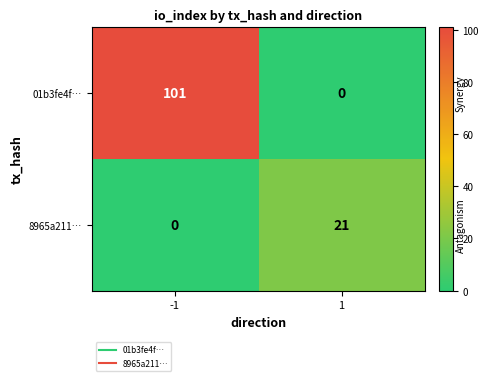

What is the difference between the 01b3fe4f… values at -1 and 1?

101